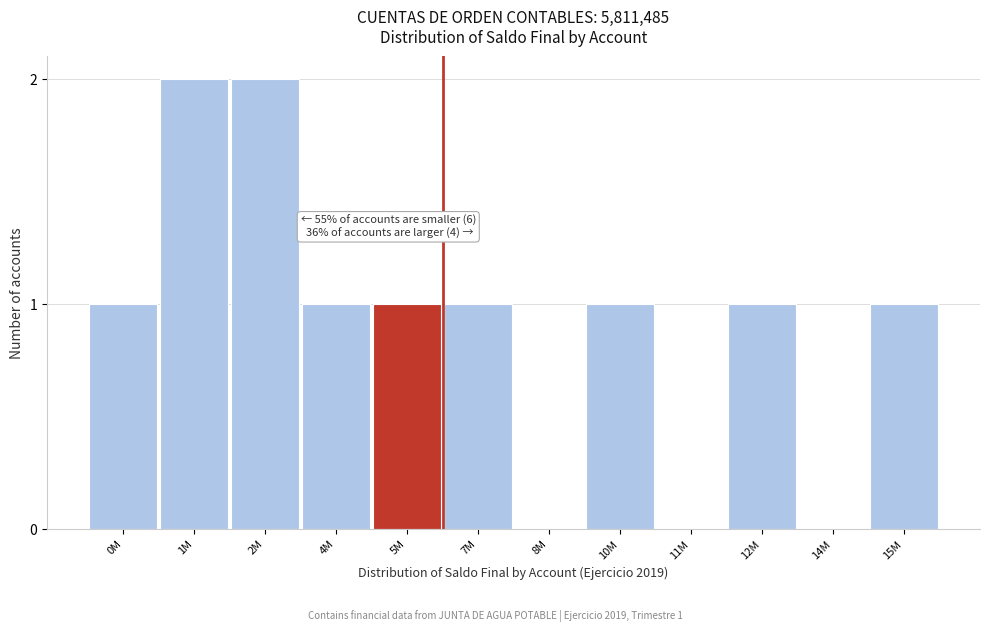

Reading right to left, what are all the values shown in this chart?

15M=1	14M=0	12M=1	11M=0	10M=1	8M=0	7M=1	5M=1	4M=1	2M=2	1M=2	0M=1